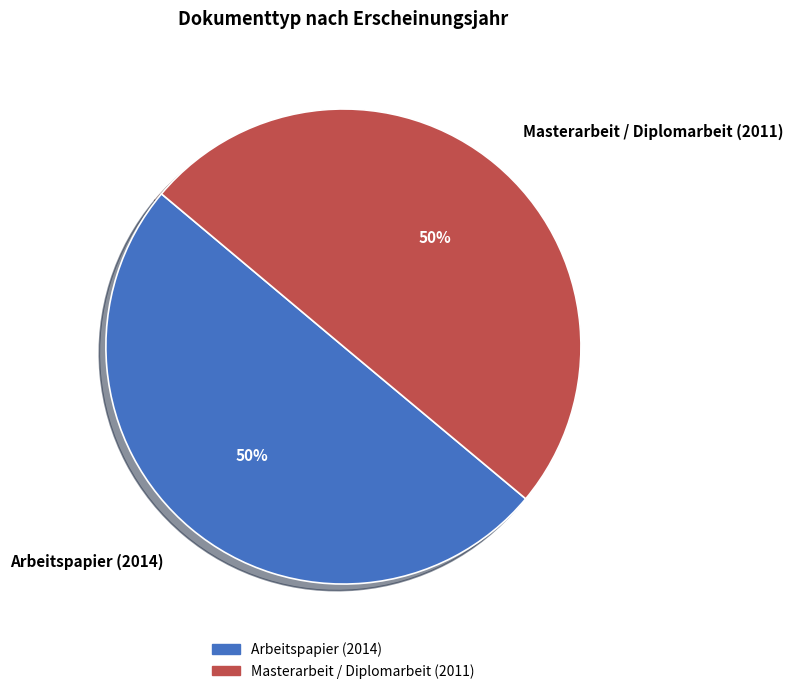

Combined, do Arbeitspapier (2014) and Masterarbeit / Diplomarbeit (2011) account for over 50%?

Yes